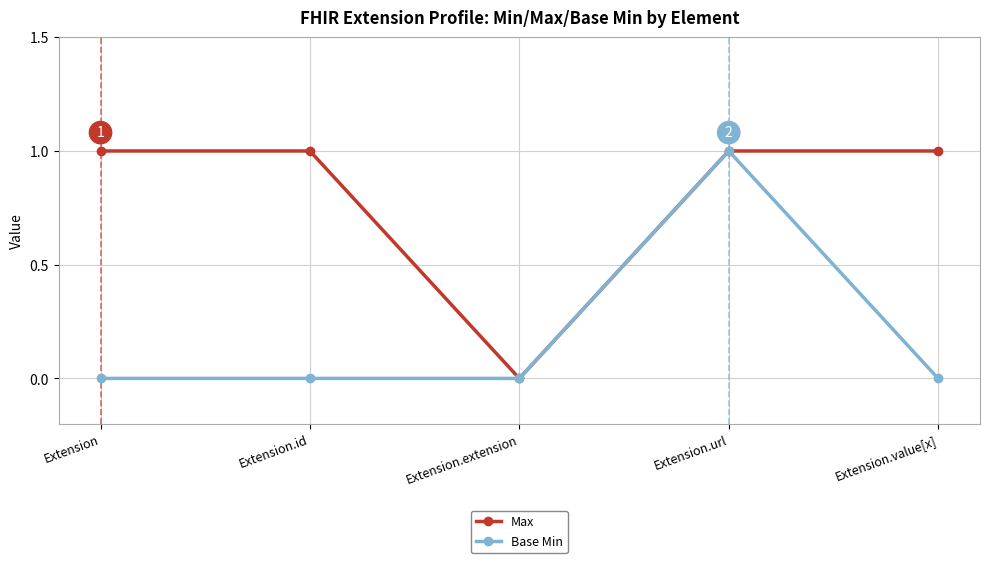

Which series changed the most between Extension and Extension.extension?

Max